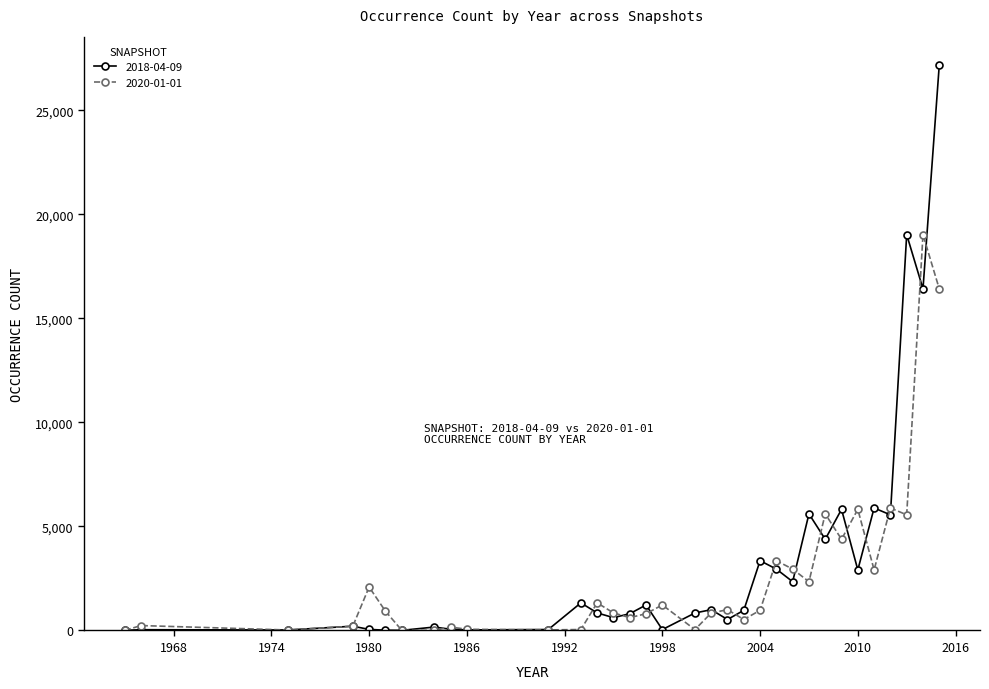

What is the maximum value shown in the chart?

27188